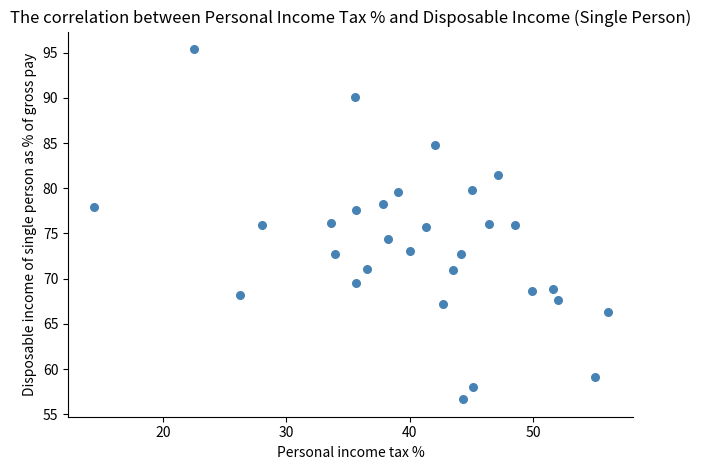

What is the range of Y values (max minus min)?

38.7